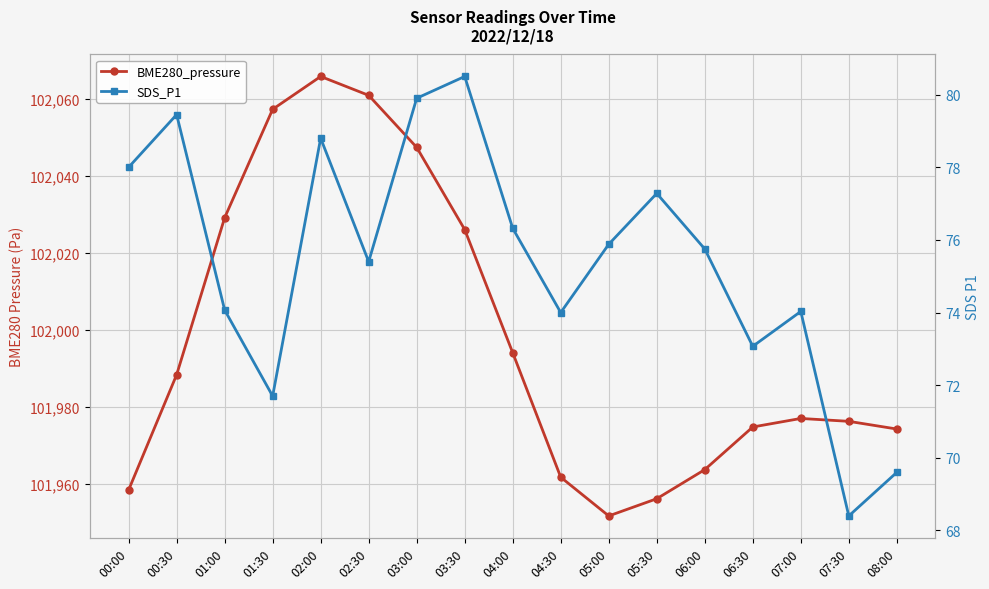

Reading left to right, extract all data points from this chart.

BME280_pressure: 00:00=101958.3	00:30=101988.3	01:00=102029.1	01:30=102057.3	02:00=102065.9	02:30=102061.0	03:00=102047.4	03:30=102026.1	04:00=101994.0	04:30=101961.7	05:00=101951.6	05:30=101956.1	06:00=101963.6	06:30=101974.7	07:00=101976.9	07:30=101976.2	08:00=101974.2
SDS_P1: 00:00=78.0	00:30=79.5	01:00=74.1	01:30=71.7	02:00=78.8	02:30=75.4	03:00=79.9	03:30=80.5	04:00=76.3	04:30=74.0	05:00=75.9	05:30=77.3	06:00=75.8	06:30=73.1	07:00=74.0	07:30=68.4	08:00=69.6